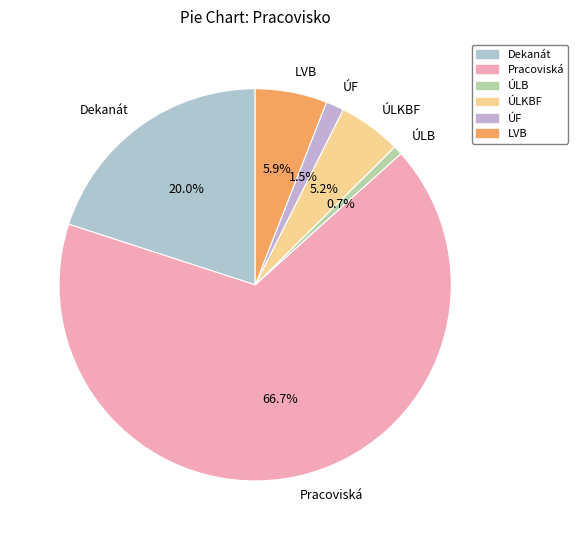

What percentage do Dekanát and ÚF together represent?

21.5%